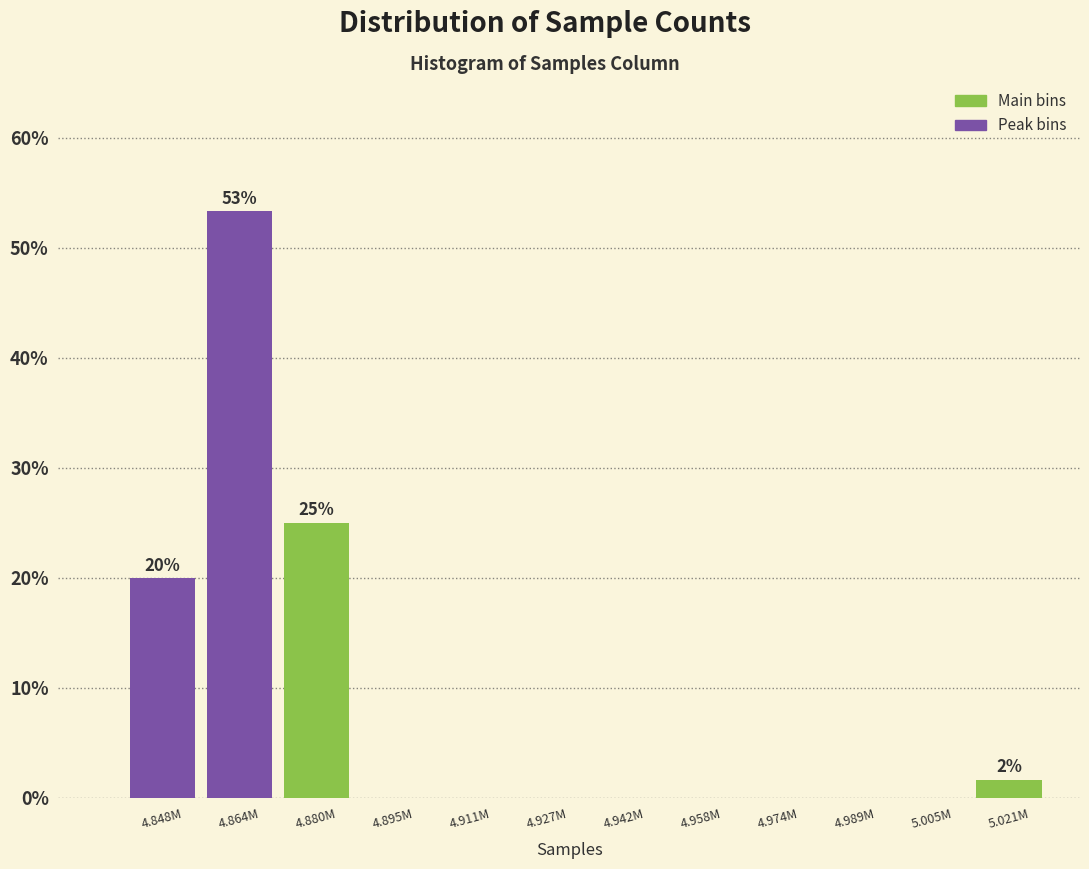

Reading left to right, what are all the values shown in this chart?

4.848M=20.0	4.864M=53.3	4.880M=25.0	4.895M=0.0	4.911M=0.0	4.927M=0.0	4.942M=0.0	4.958M=0.0	4.974M=0.0	4.989M=0.0	5.005M=0.0	5.021M=1.7